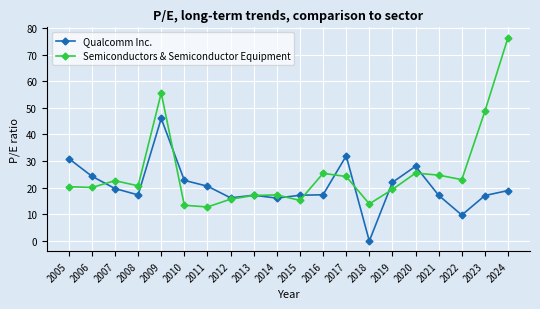

Which series has the widest spread of values?

Semiconductors & Semiconductor Equipment